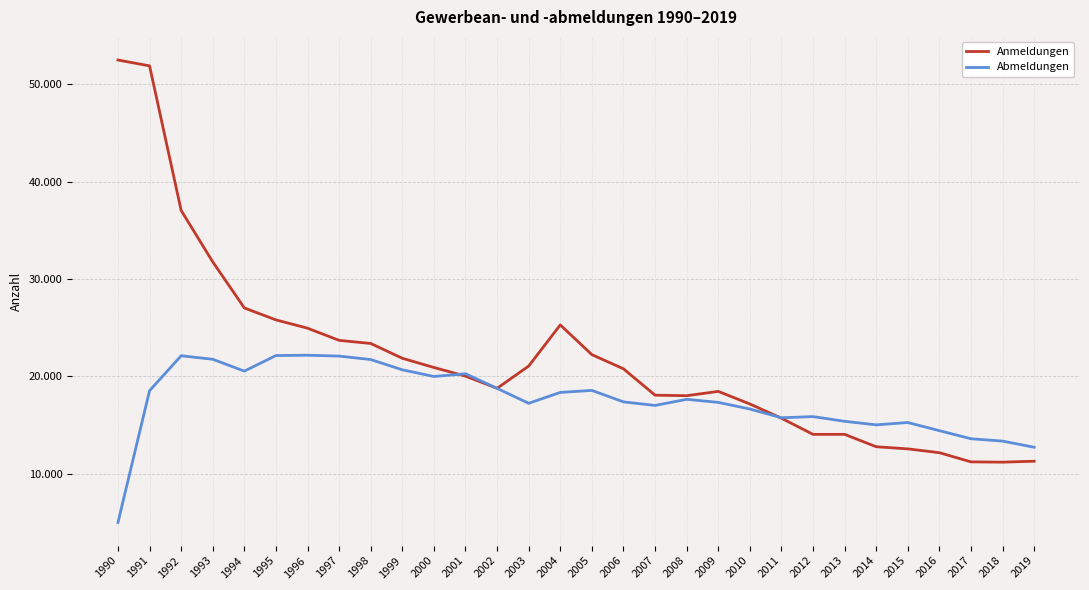

What are all the series names shown in the legend?

Anmeldungen, Abmeldungen